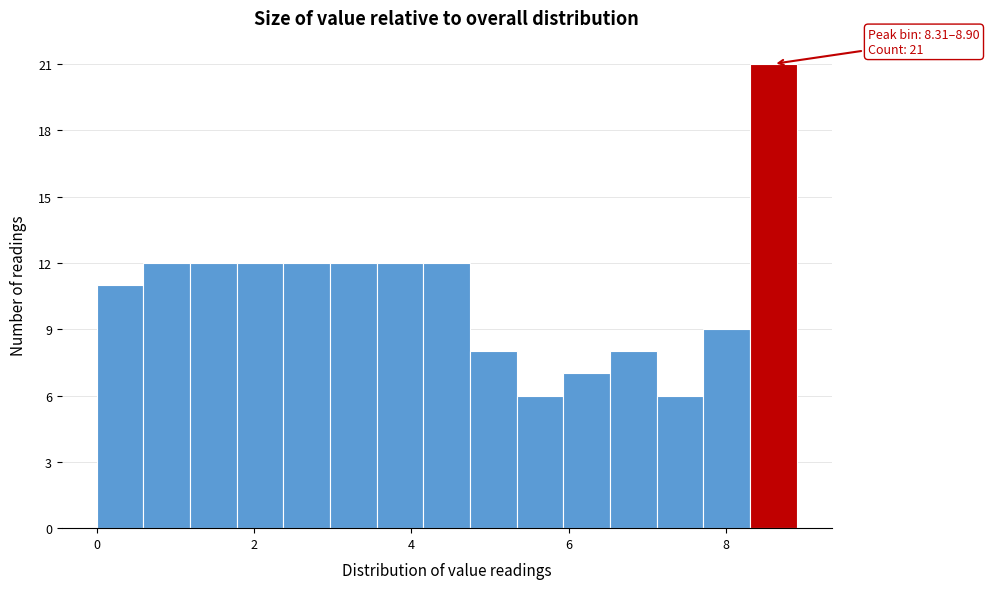

Around what value on the x-axis is the tallest bar? Give the approximate position of its centre, as read against the axis.

8.6